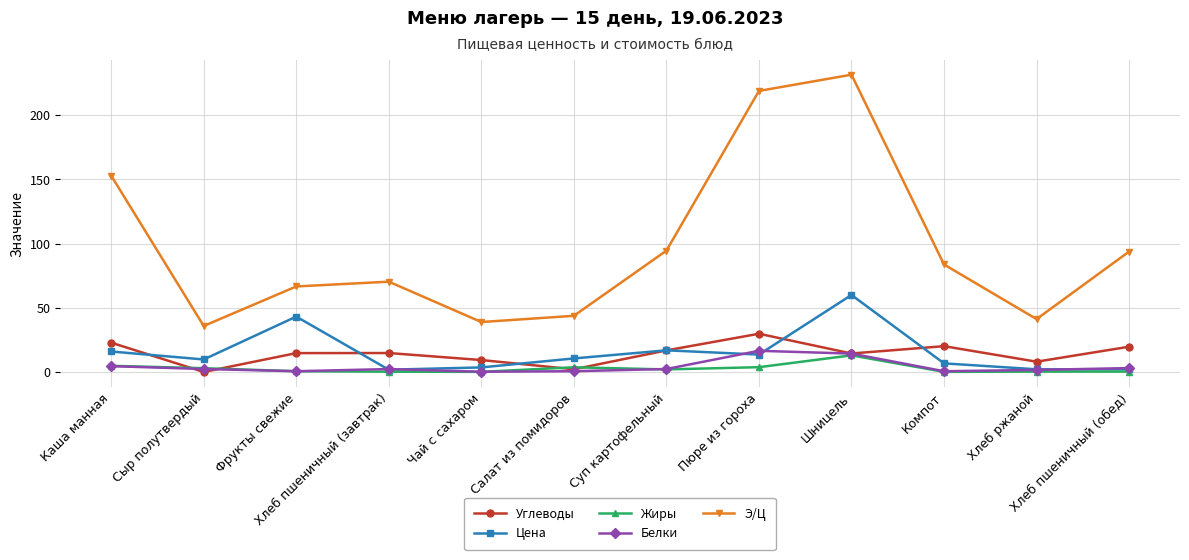

The value of Цена at Шницель is 92.7. True or false?

False